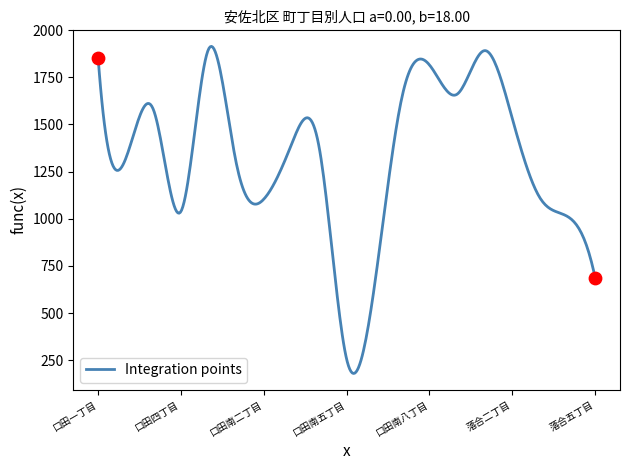

What is the greatest value displayed?

1913.4